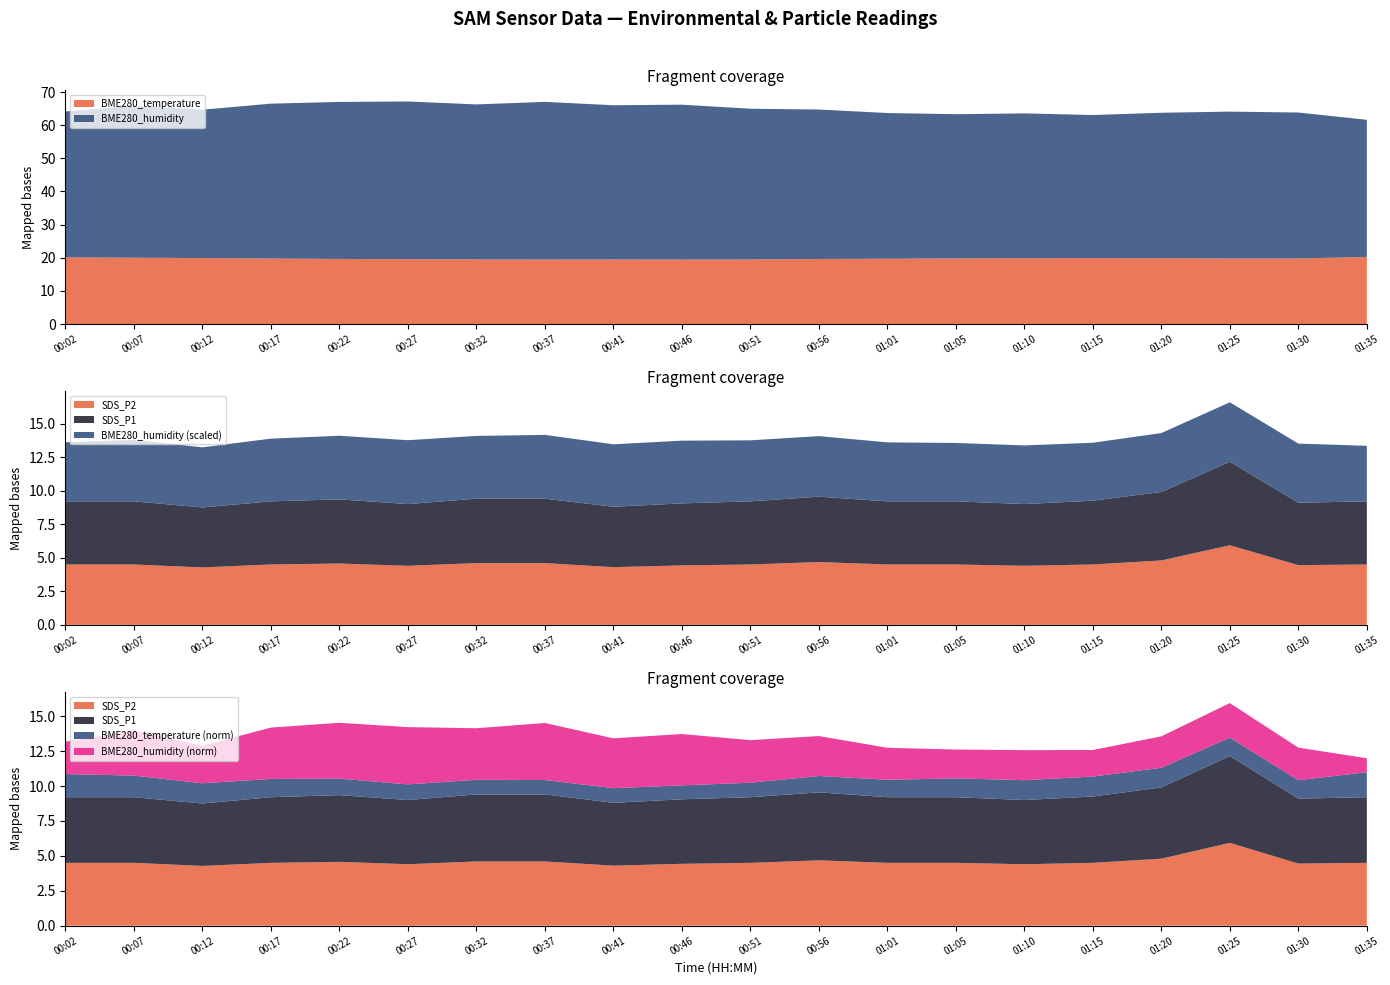

Is it true that BME280_temperature equals 20.1 at 00:02?

True